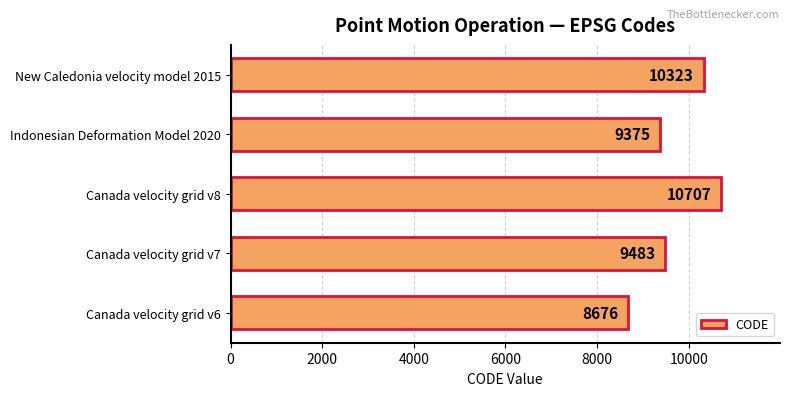

How many data points are less than 9483?

2